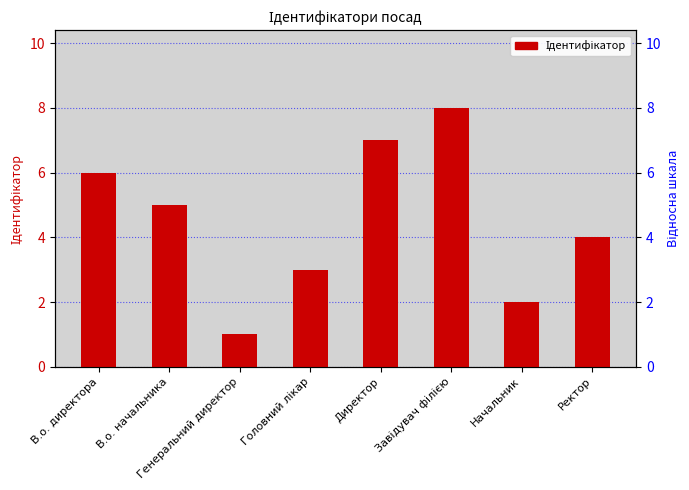

How many bars are there in total?

8